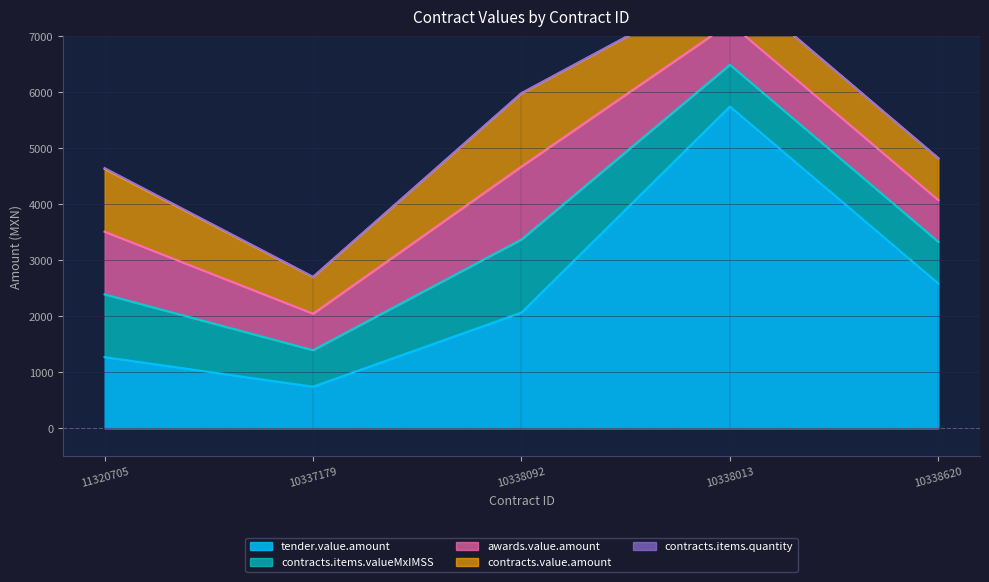

How many categories are shown in the chart?

5